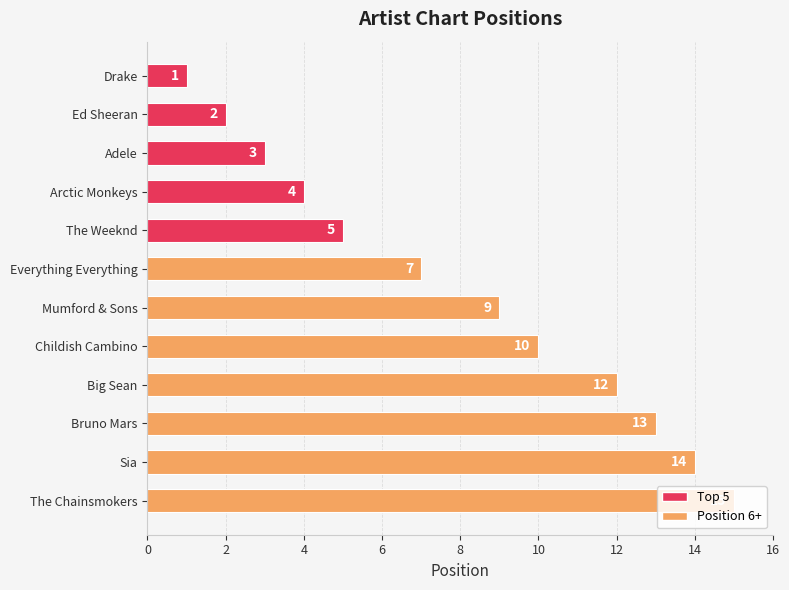

What is the maximum value shown in the chart?

15